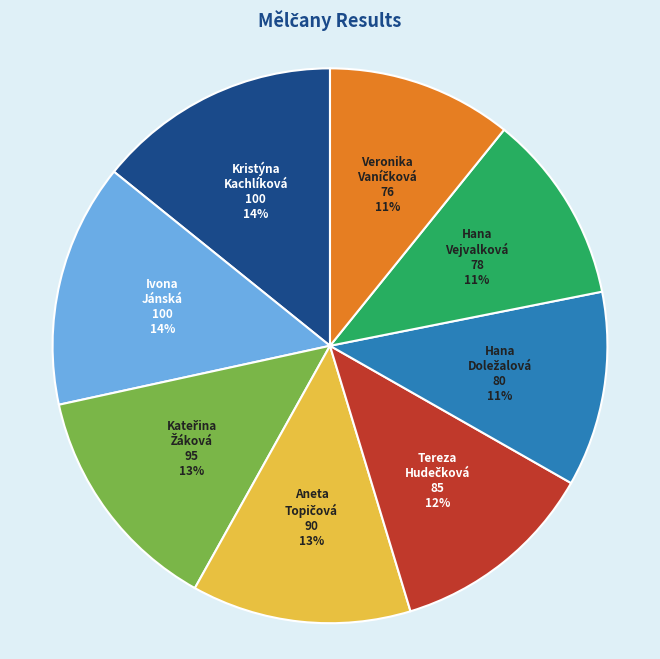

Does any single category account for the majority?

No